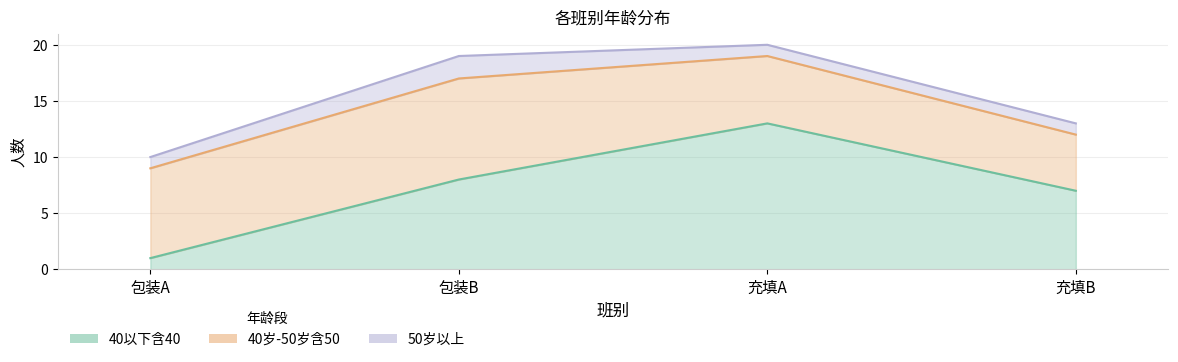

At which category is the sum across all series the highest?

充填A